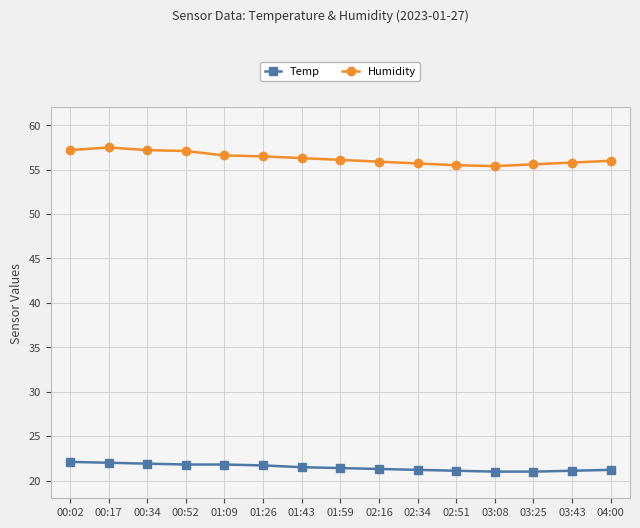

True or false: Temp and Humidity intersect in this chart.

False